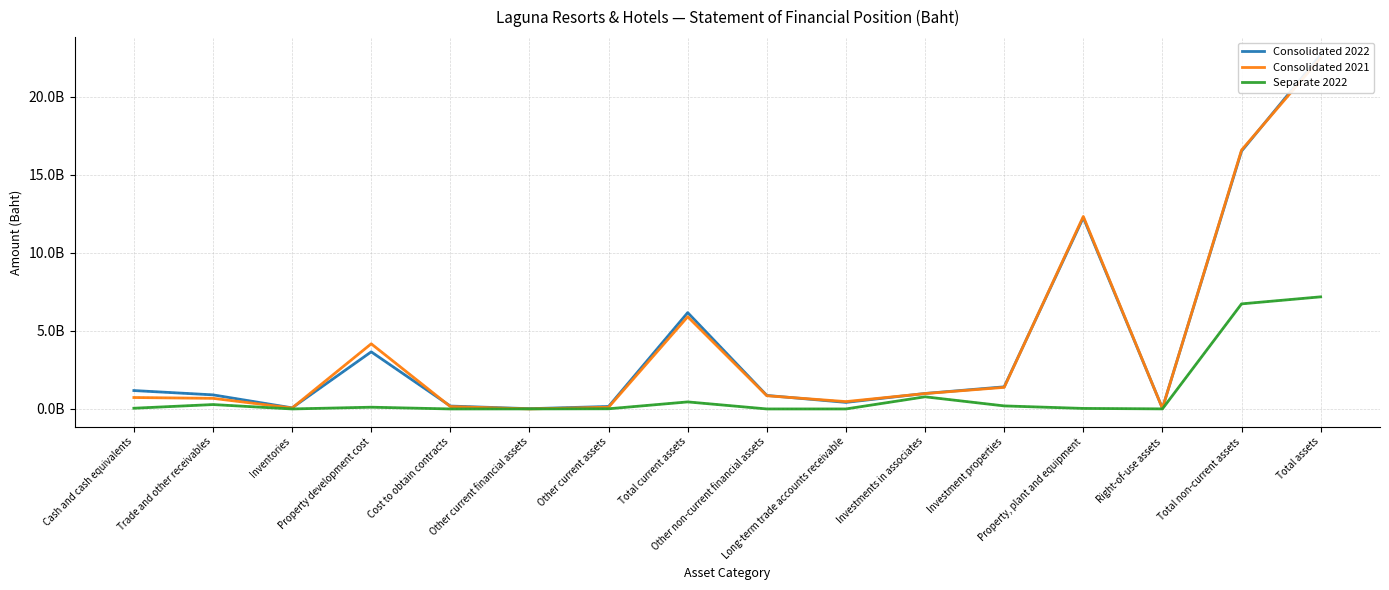

What is the difference between the maximum and minimum values in the Consolidated 2022 series?

22666627290